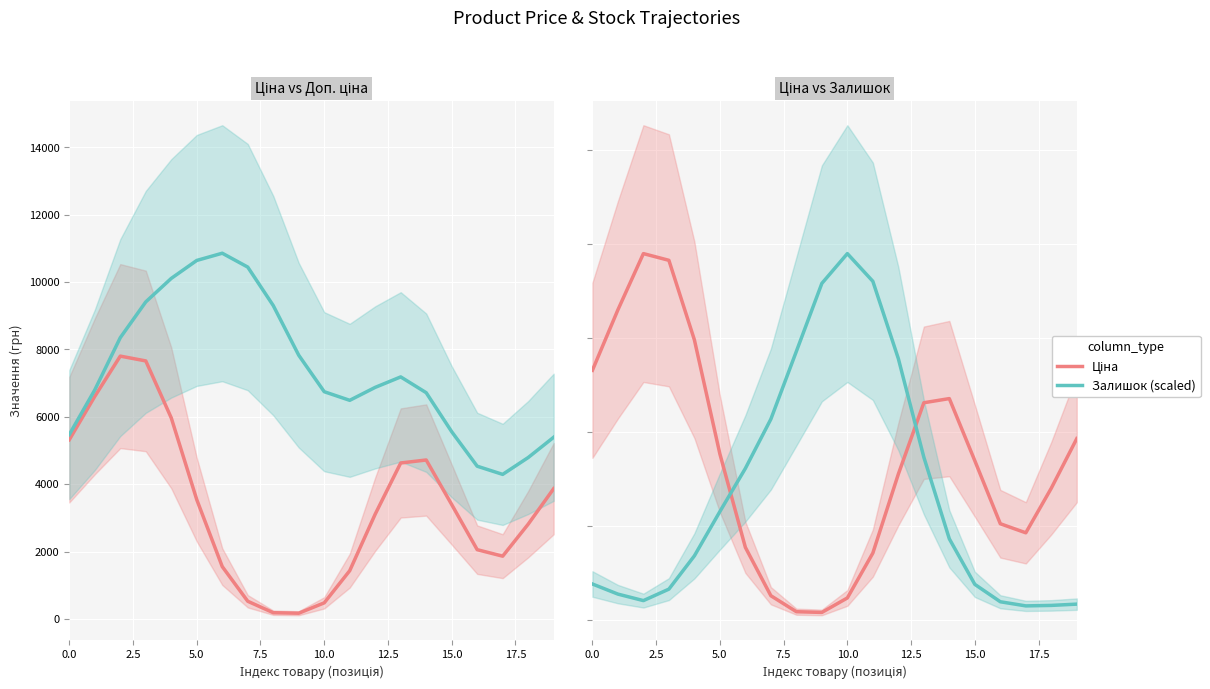

What is the sum of all Ціна values?

67699.4